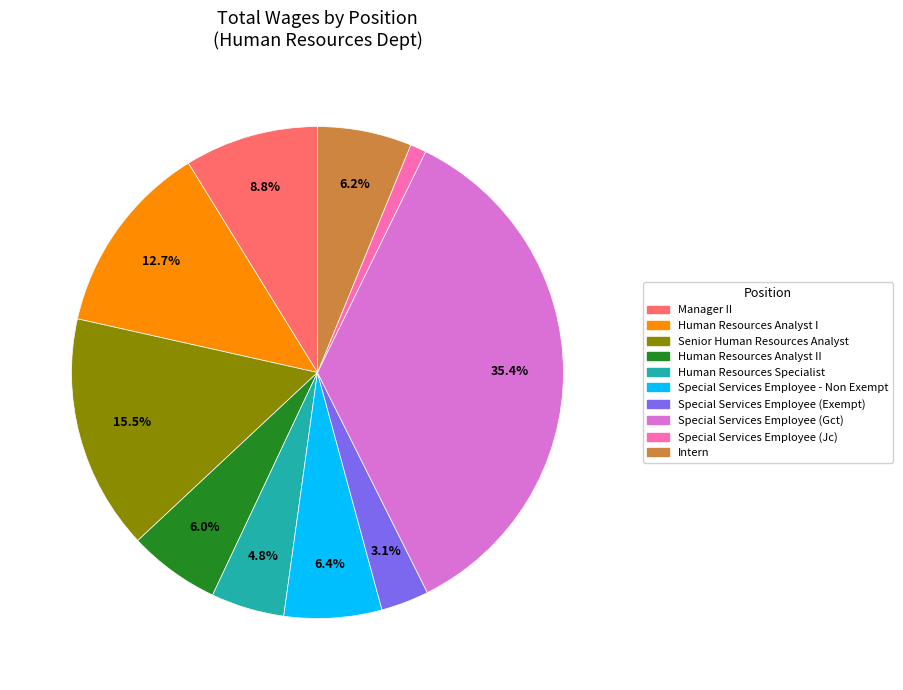

Is there a majority slice in this chart?

No